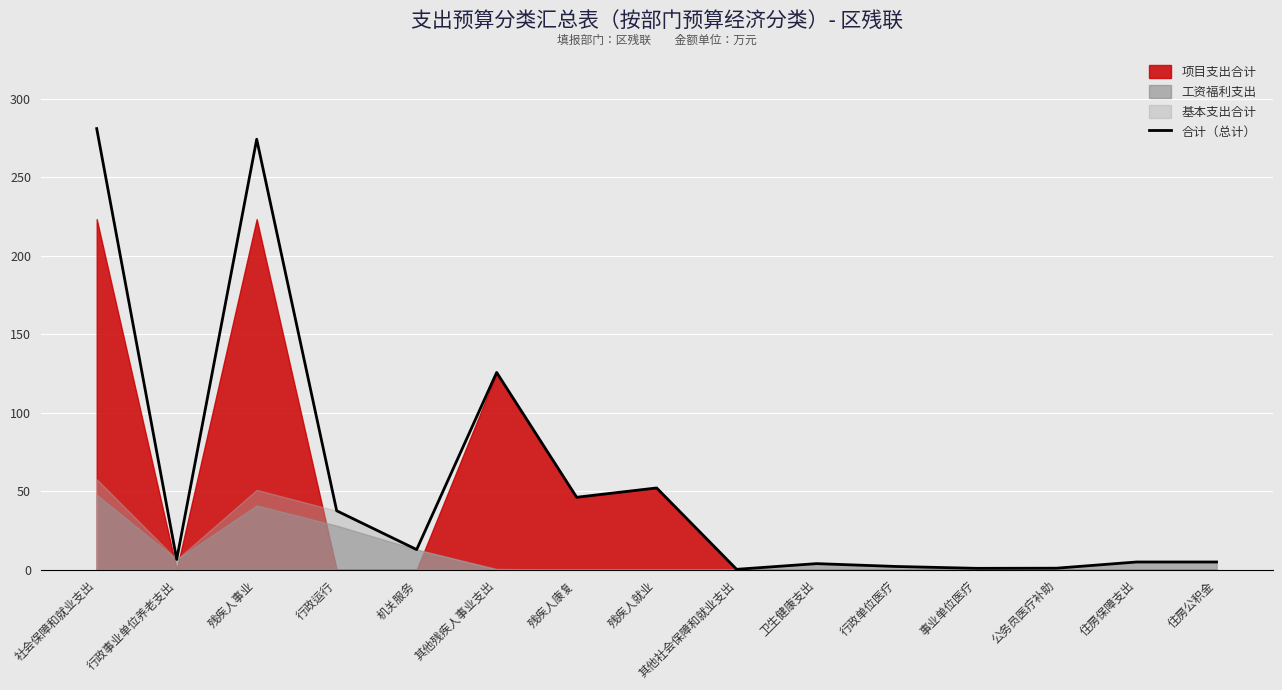

List the labels in order of value, largest first.

社会保障和就业支出, 残疾人事业, 其他残疾人事业支出, 残疾人就业, 残疾人康复, 行政运行, 机关服务, 行政事业单位养老支出, 住房保障支出, 住房公积金, 卫生健康支出, 行政单位医疗, 公务员医疗补助, 事业单位医疗, 其他社会保障和就业支出